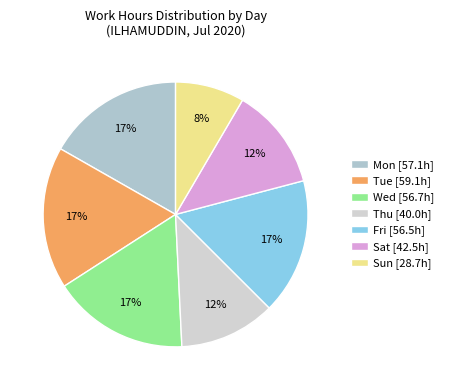

Which slice is the smallest?

Sun